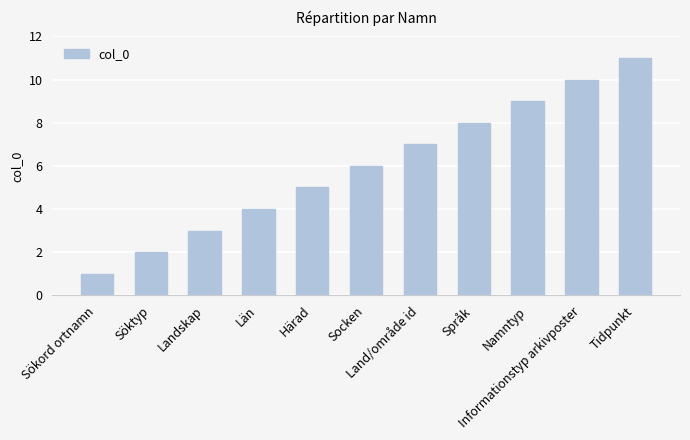

The chart shows a value of 6 at Socken. True or false?

True